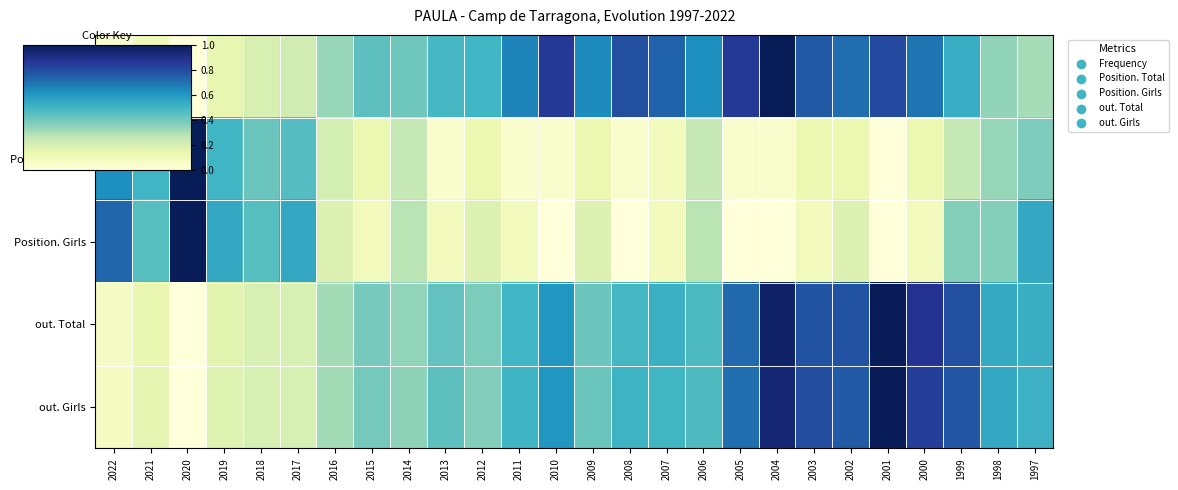

Rank the series by their maximum value, from lowest to highest.

Frequency, Position. Total, Position. Girls, out. Total, out. Girls